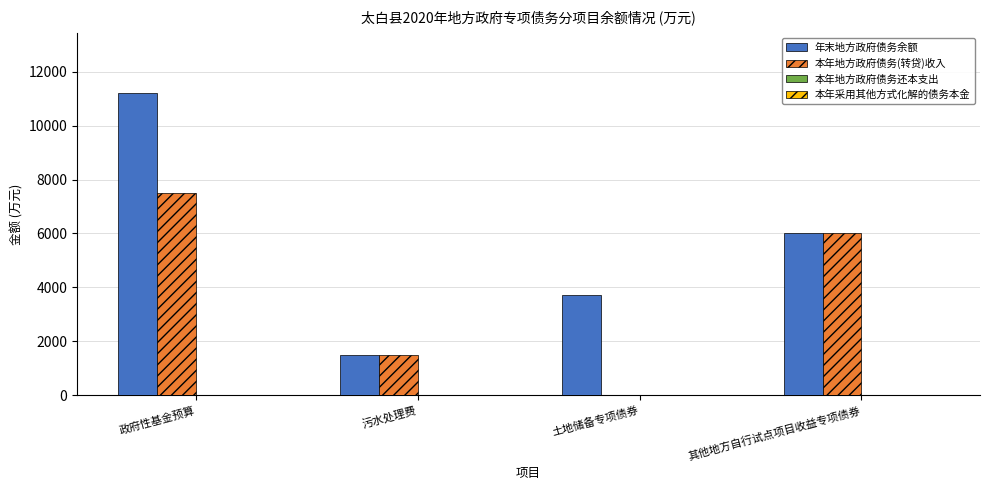

The value of 年末地方政府债务余额 at 土地储备专项债券 is 3700. True or false?

True